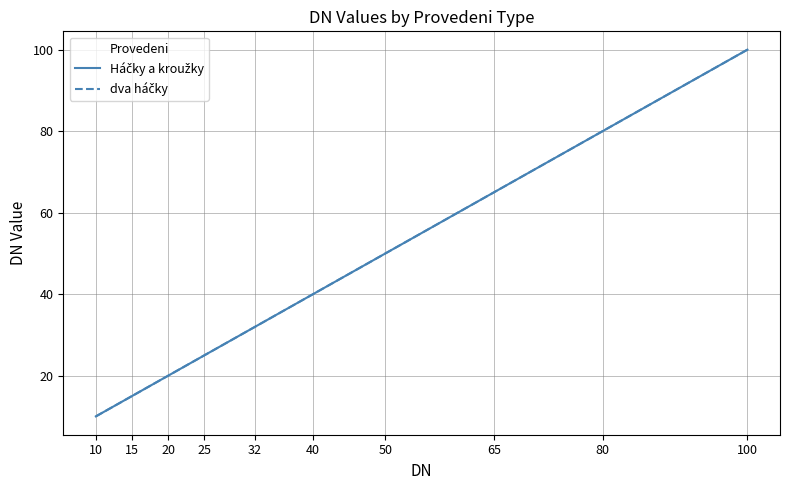

The value of Háčky a kroužky at 10 is 15. True or false?

False